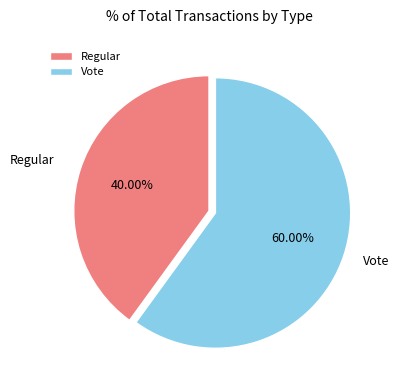

Which slice is the largest?

Vote